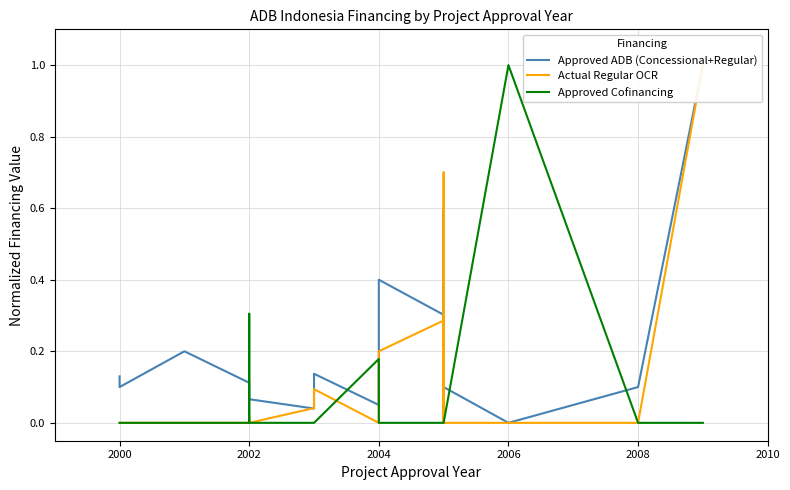

How many positive values does the Approved ADB (Concessional+Regular) series have?

17